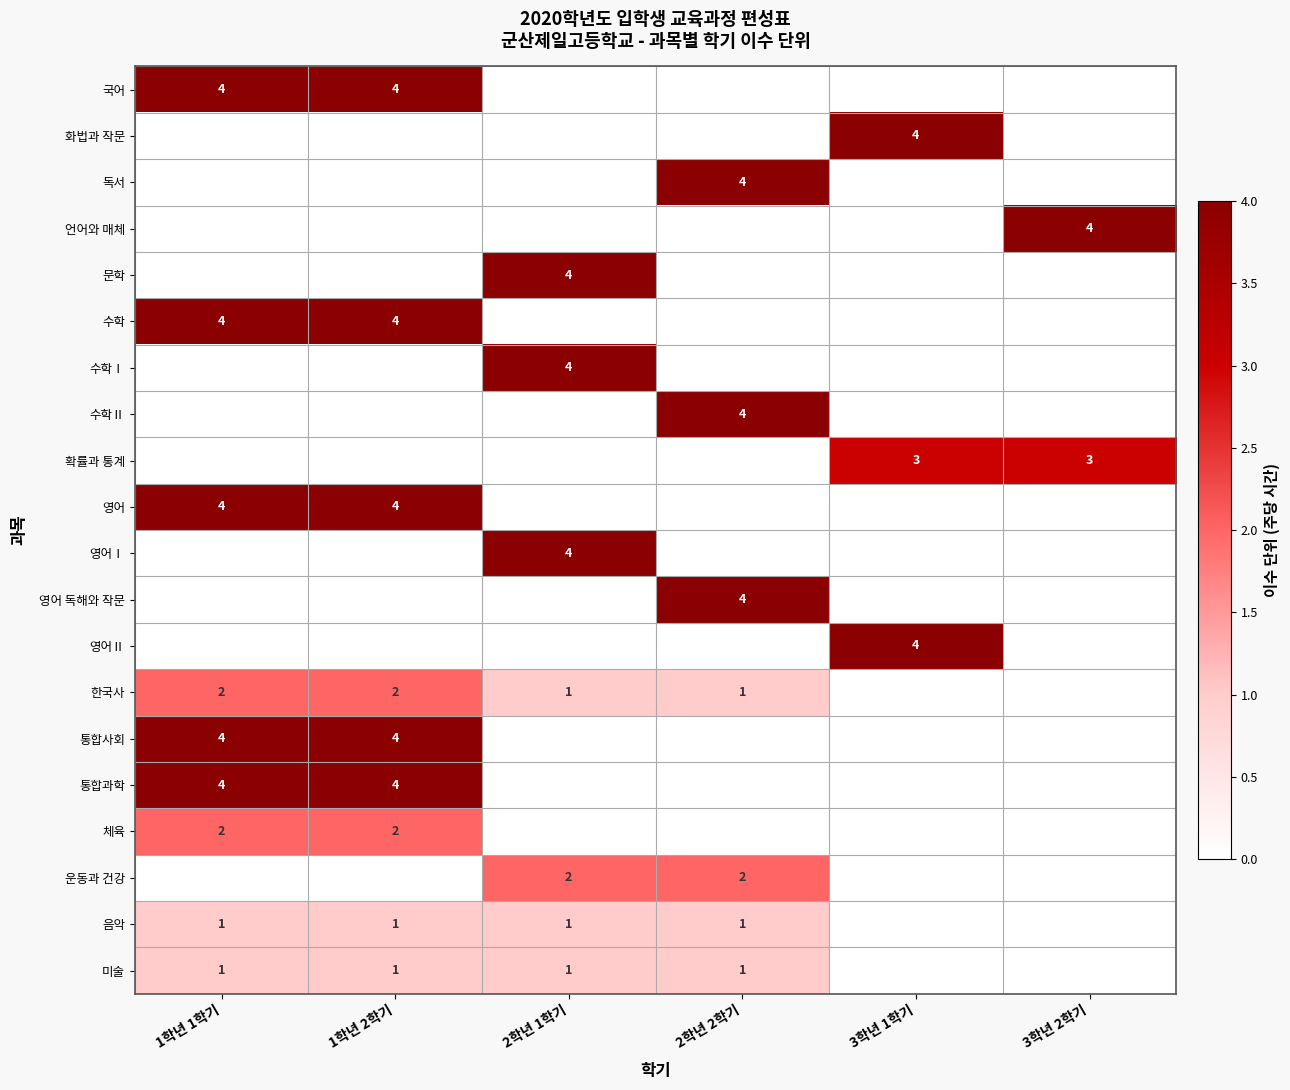

At how many categories does at least one series exceed 1?

6